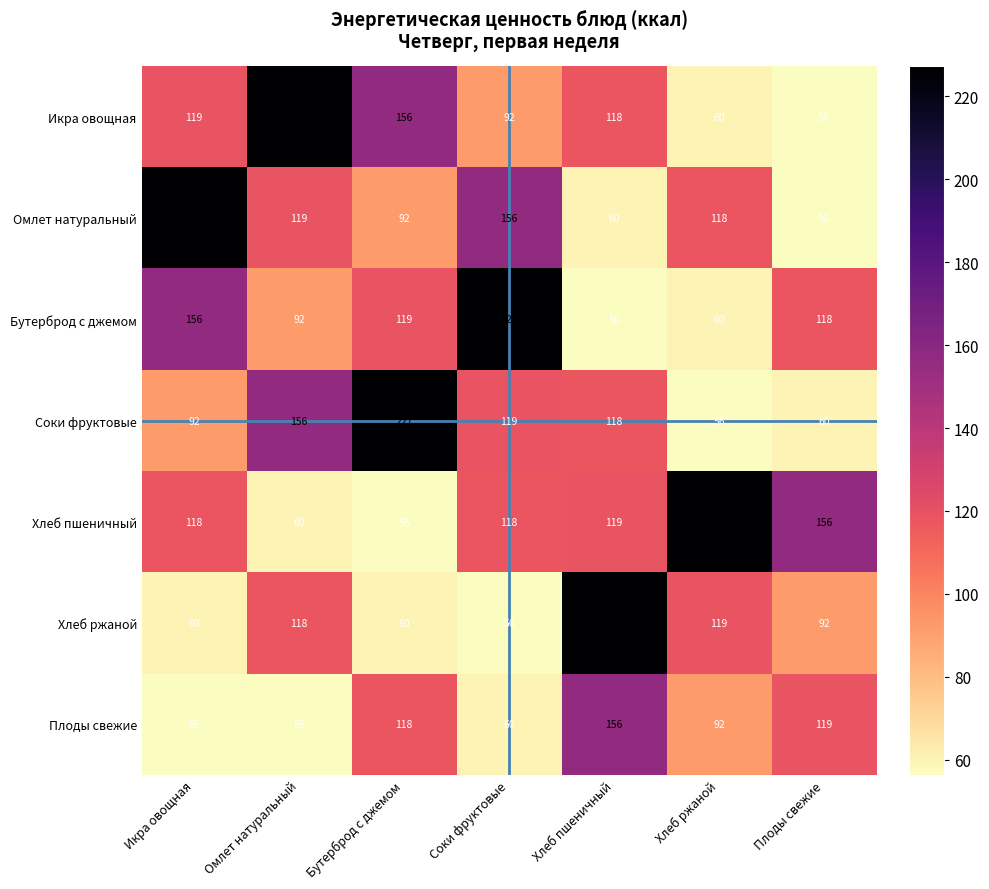

What is the lowest value of the Плоды свежие series?

56